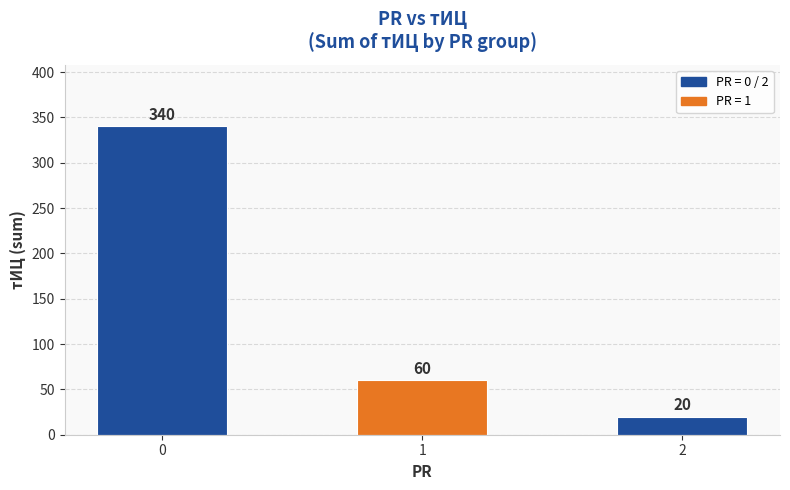

Does the chart contain stacked bars?

No